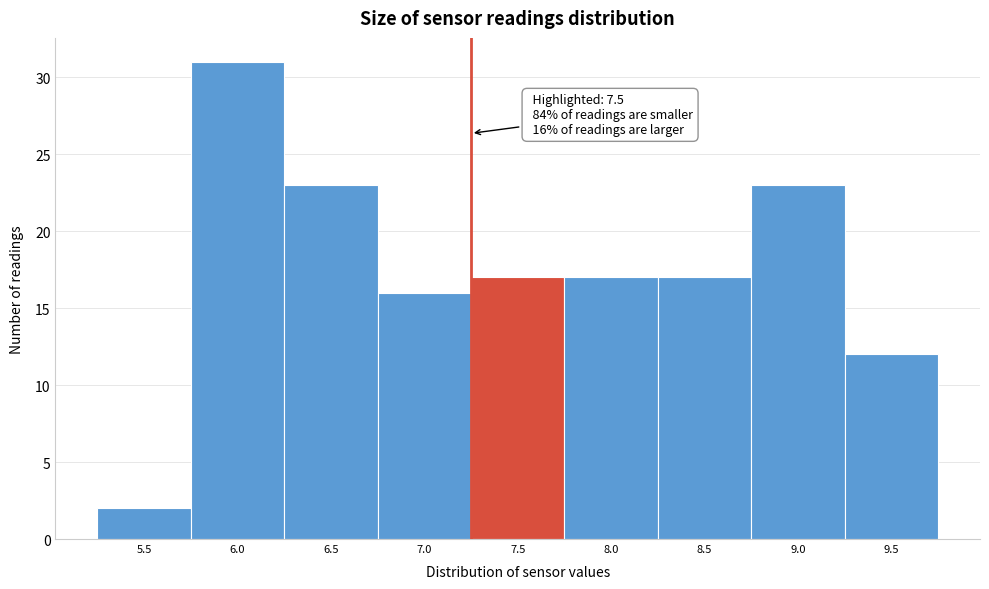

Reading left to right, extract all data points from this chart.

2	31	23	16	17	17	17	23	12